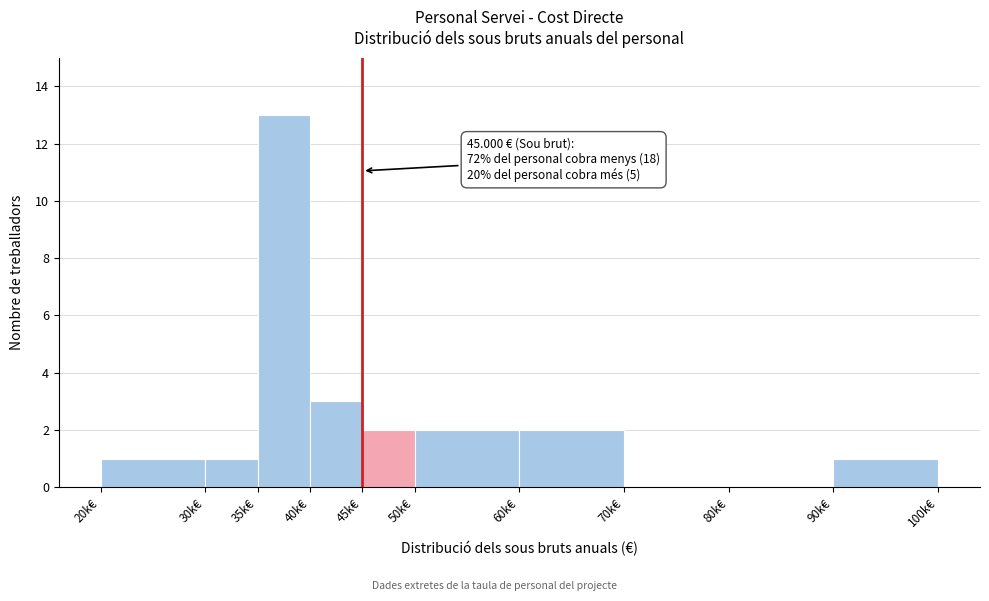

Reading left to right, extract all data points from this chart.

20k€=1	30k€=1	35k€=13	40k€=3	45k€=2	50k€=2	60k€=2	70k€=0	80k€=0	90k€=1